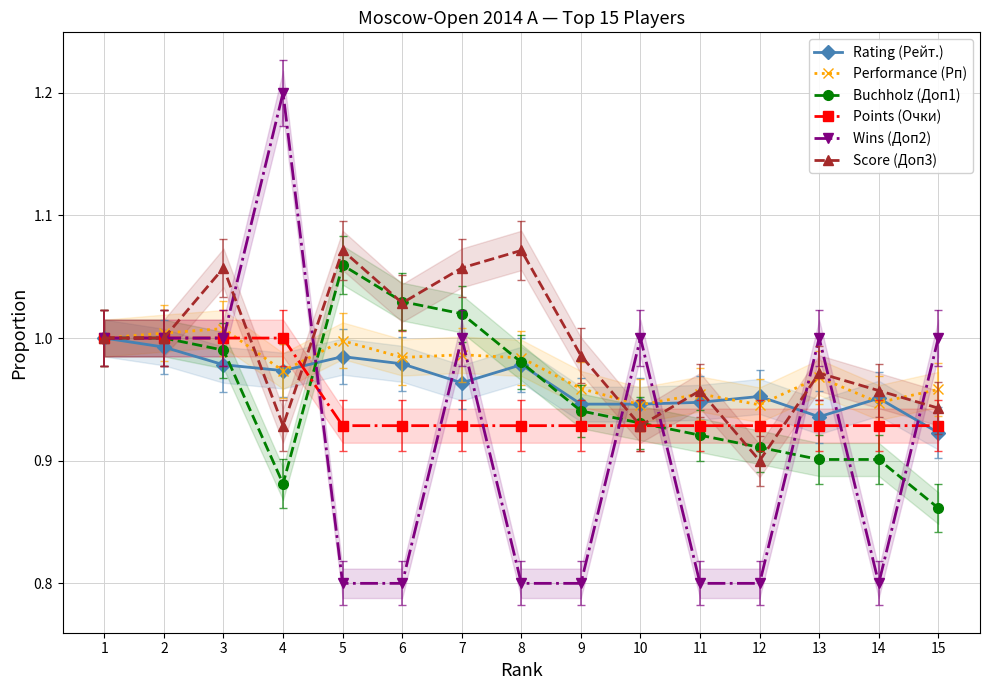

Reading right to left, extract all data points from this chart.

Rating (Рейт.): 0.9	1.0	0.9	1.0	0.9	0.9	0.9	1.0	1.0	1.0	1.0	1.0	1.0	1.0	1.0
Performance (Рп): 1.0	0.9	1.0	0.9	1.0	0.9	1.0	1.0	1.0	1.0	1.0	1.0	1.0	1.0	1.0
Buchholz (Доп1): 0.9	0.9	0.9	0.9	0.9	0.9	0.9	1.0	1.0	1.0	1.1	0.9	1.0	1.0	1.0
Points (Очки): 0.9	0.9	0.9	0.9	0.9	0.9	0.9	0.9	0.9	0.9	0.9	1.0	1.0	1.0	1.0
Wins (Доп2): 1.0	0.8	1.0	0.8	0.8	1.0	0.8	0.8	1.0	0.8	0.8	1.2	1.0	1.0	1.0
Score (Доп3): 0.9	1.0	1.0	0.9	1.0	0.9	1.0	1.1	1.1	1.0	1.1	0.9	1.1	1.0	1.0